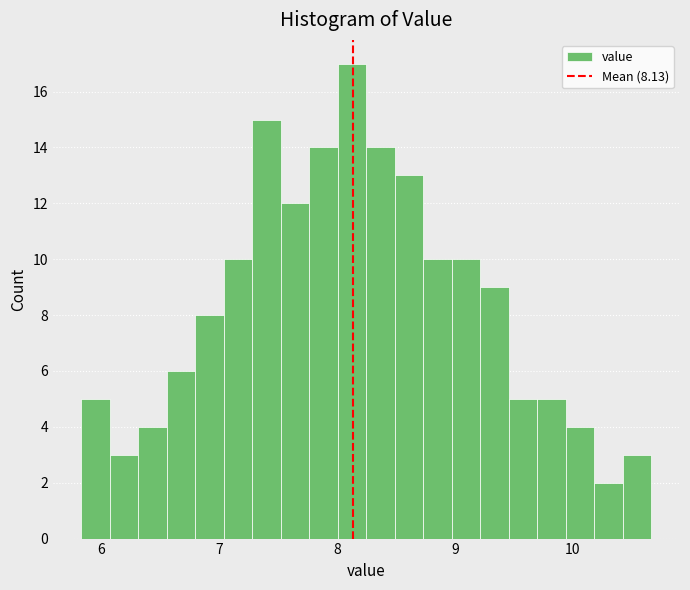

Around what value on the x-axis is the tallest bar? Give the approximate position of its centre, as read against the axis.

8.1